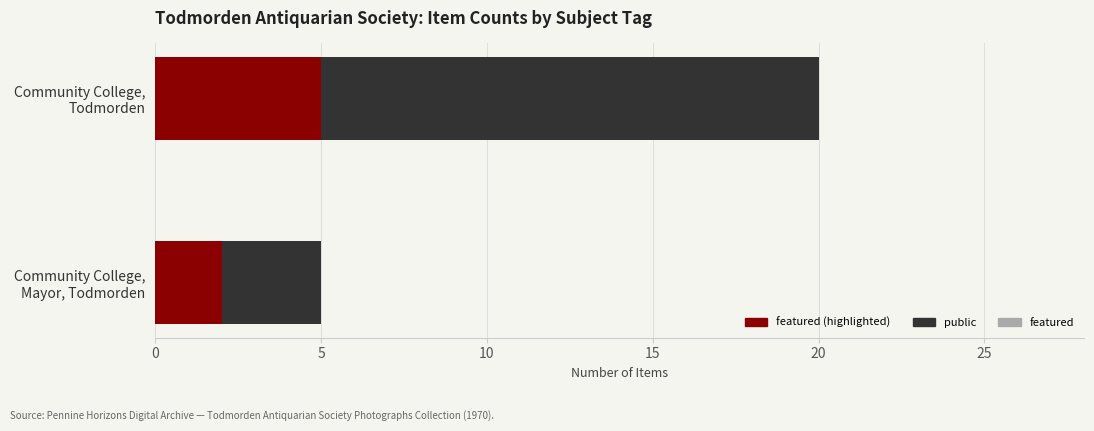

What is the difference between the highest and lowest values at 5?

4.5